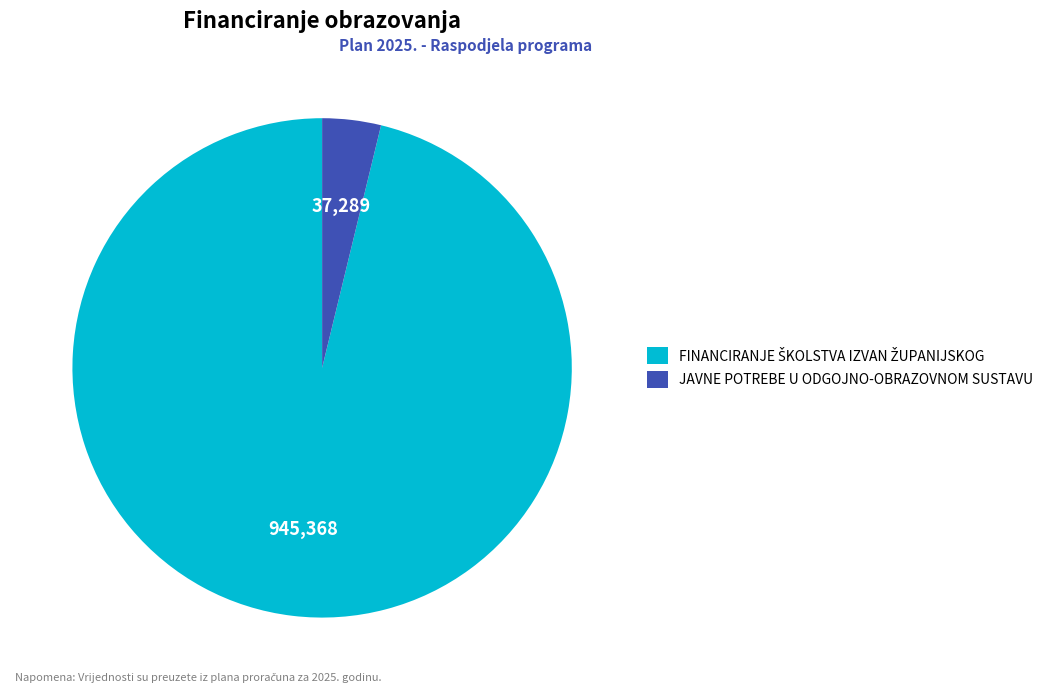

Which category has the smallest portion of the pie?

JAVNE POTREBE U ODGOJNO-OBRAZOVNOM SUSTAVU